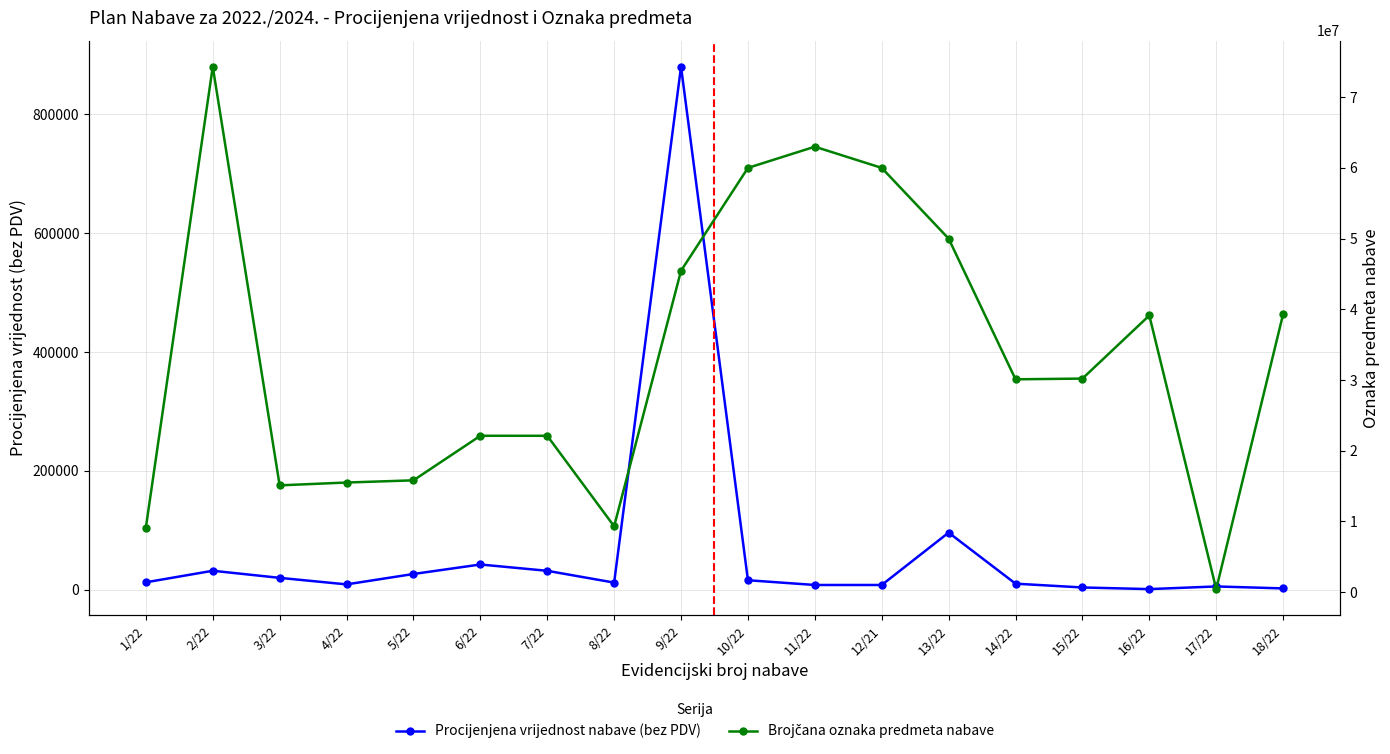

Does the chart display data point markers on the line(s)?

Yes